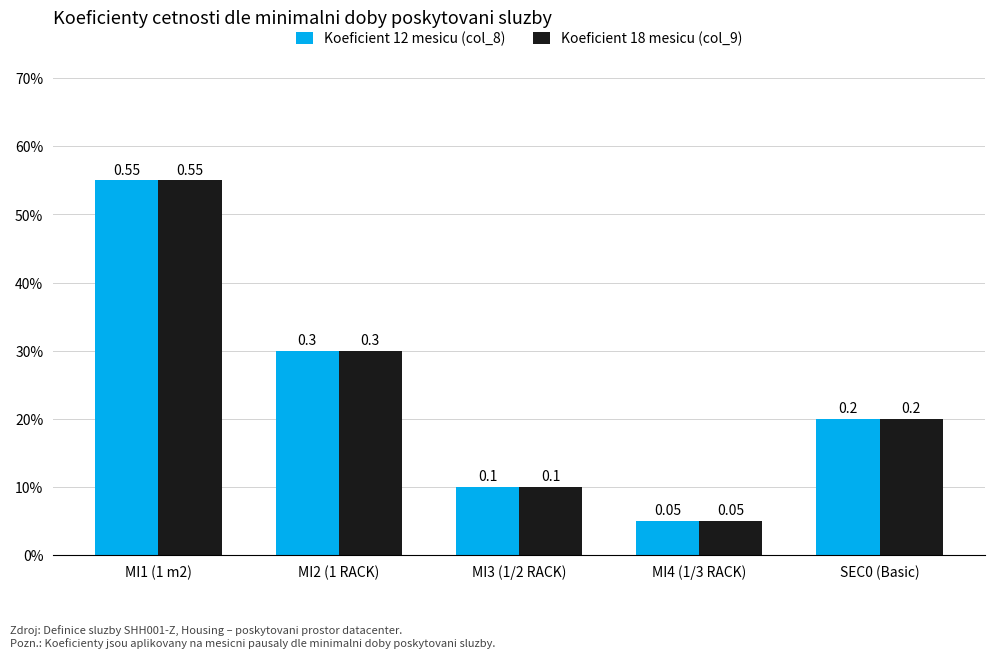

Rank the series at MI4 (1/3 RACK) from highest to lowest value.

Koeficient 12 mesicu (col_8), Koeficient 18 mesicu (col_9)